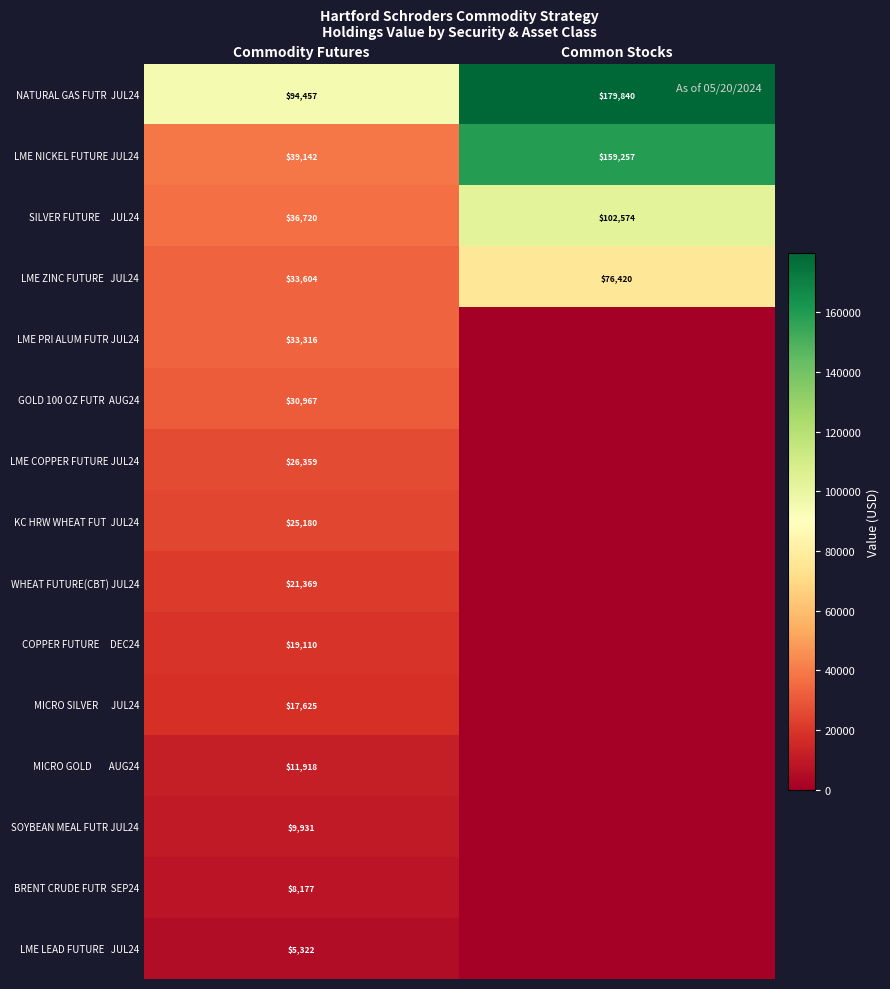

True or false: LME NICKEL FUTURE JUL24 has a value of 63751 at Common Stocks.

False